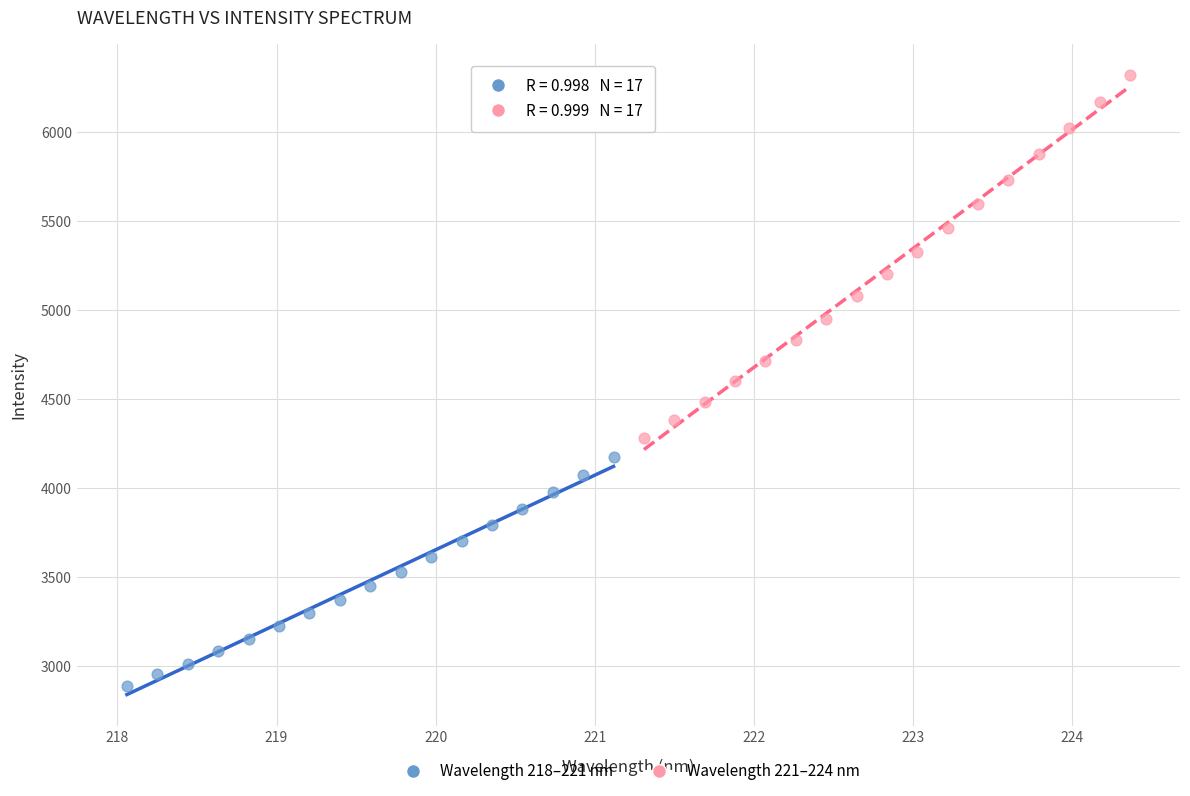

Which series reaches the minimum Y coordinate?

Wavelength 218–221 nm